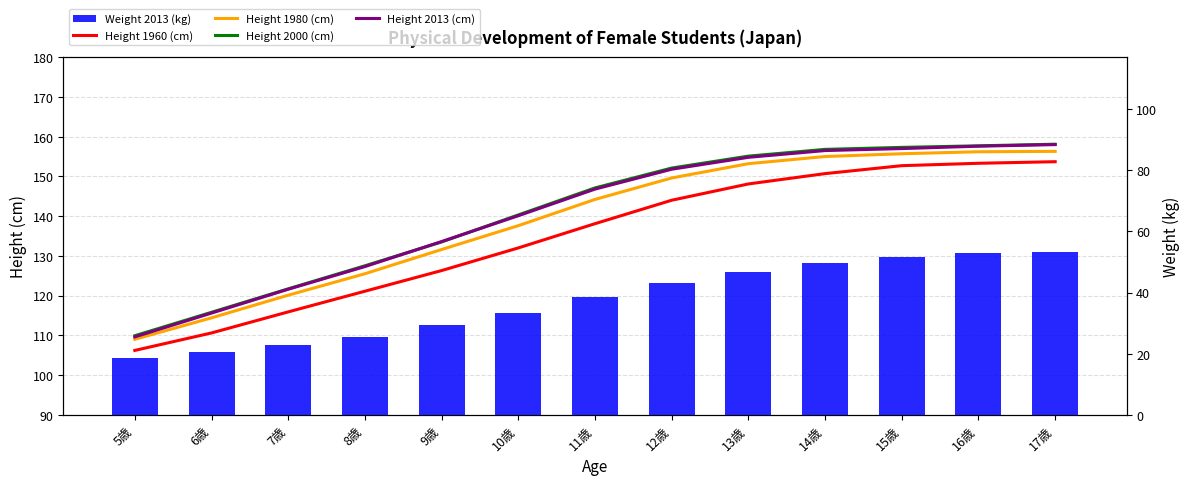

What is the spread (max minus min) of values at 7歳?

99.0